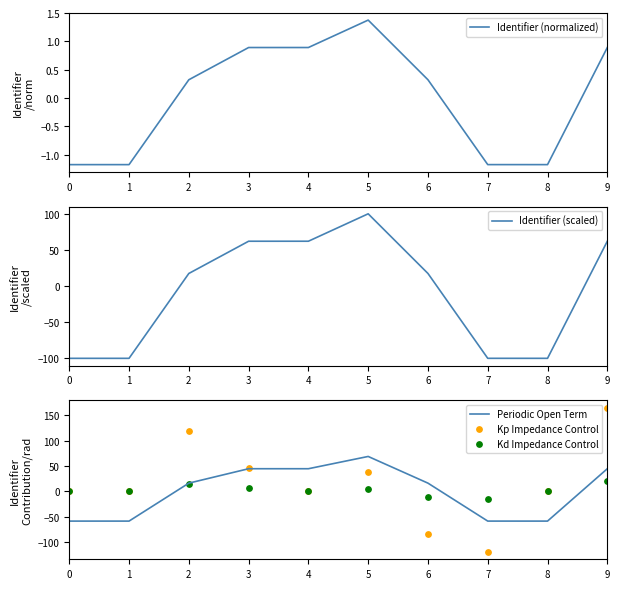

Which series contains the lowest Y value?

Kp Impedance Control